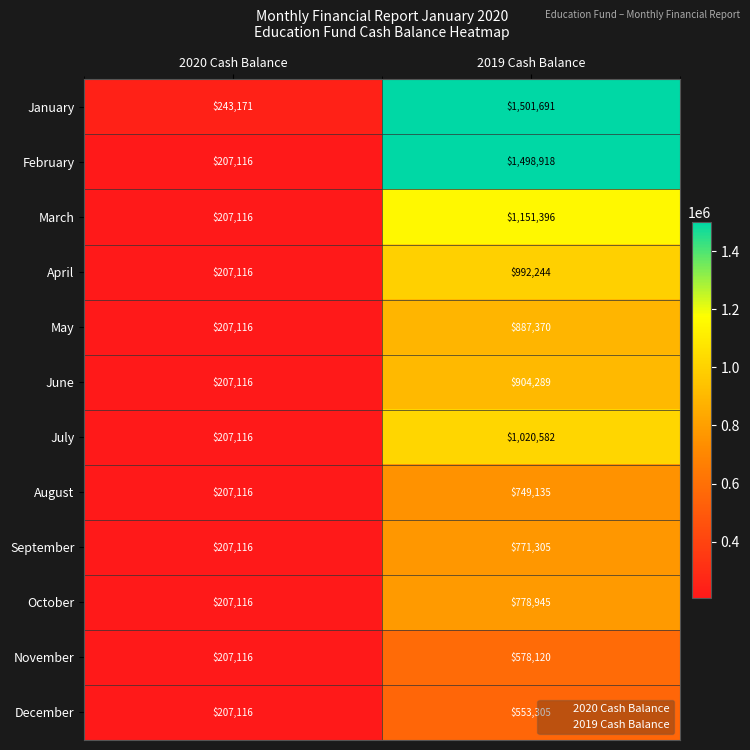

How many distinct data groups are displayed?

12